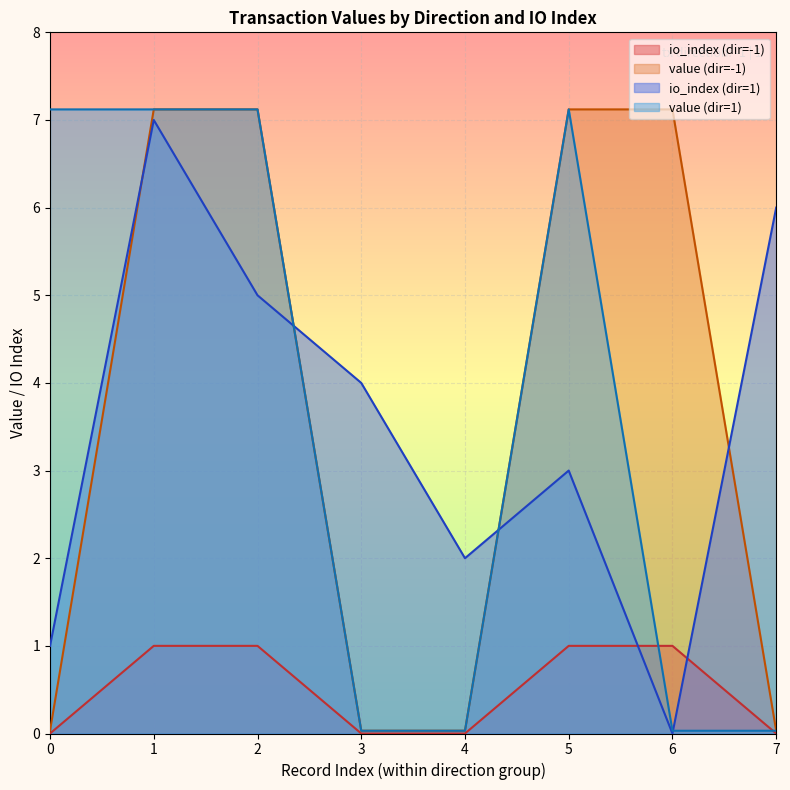

Count the io_index values in the range 0 to 4.

13